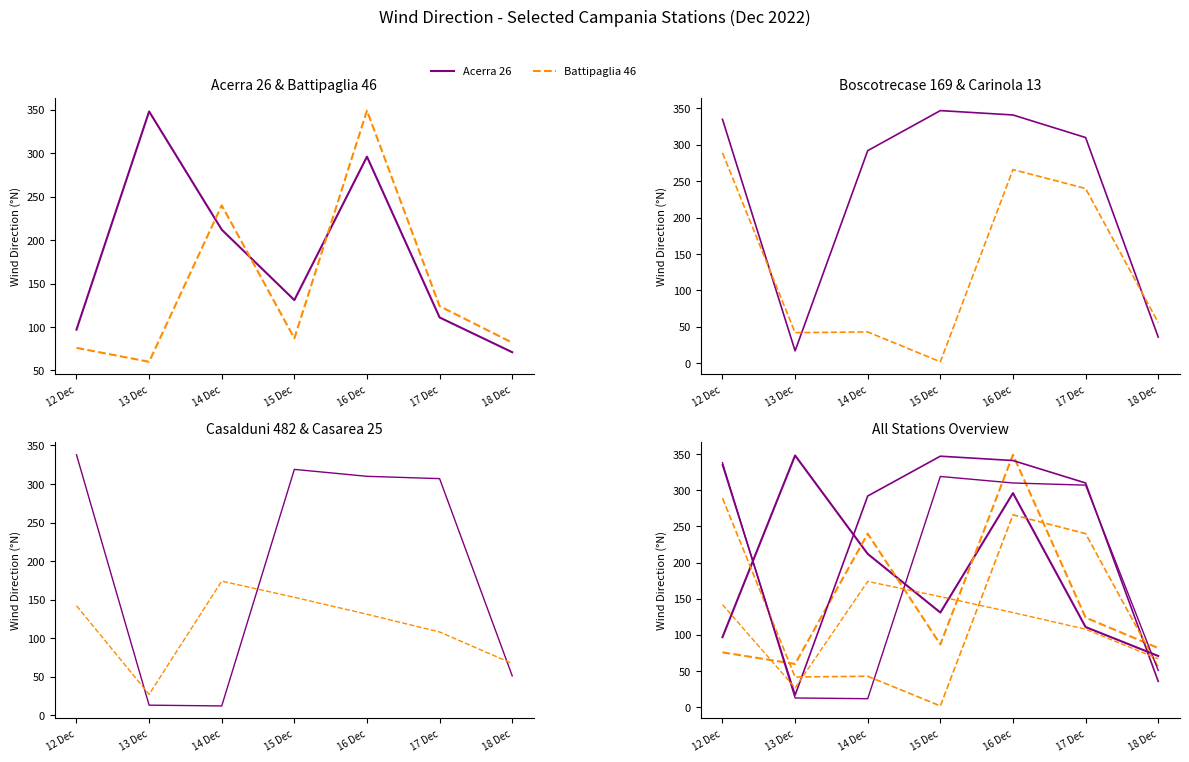

Is it true that Battipaglia 46 equals 60 at 13 Dec?

True